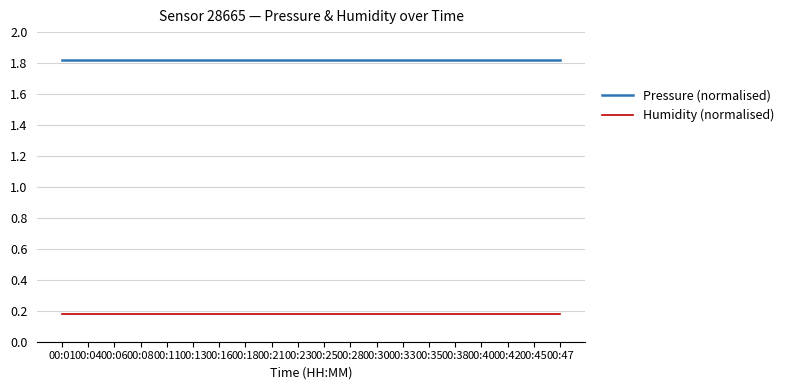

How many distinct data groups are displayed?

2